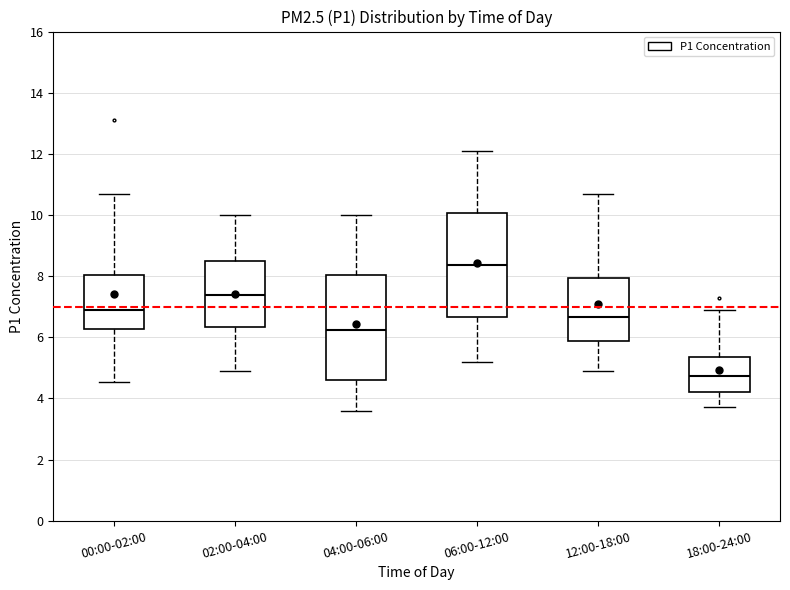

Reading left to right, read every box against the y-axis: the position of its median line, the range the box covers, and the ends of its whiskers. The values are not printed on the chart, so give them approximately, as read against the axis.

00:00-02:00: median 7.0, box 6.2 to 8.0, whiskers 4.6 to 10.6
02:00-04:00: median 7.4, box 6.4 to 8.6, whiskers 5.0 to 10.0
04:00-06:00: median 6.2, box 4.6 to 8.0, whiskers 3.6 to 10.0
06:00-12:00: median 8.4, box 6.6 to 10.0, whiskers 5.2 to 12.2
12:00-18:00: median 6.6, box 5.8 to 8.0, whiskers 5.0 to 10.6
18:00-24:00: median 4.8, box 4.2 to 5.4, whiskers 3.8 to 7.0